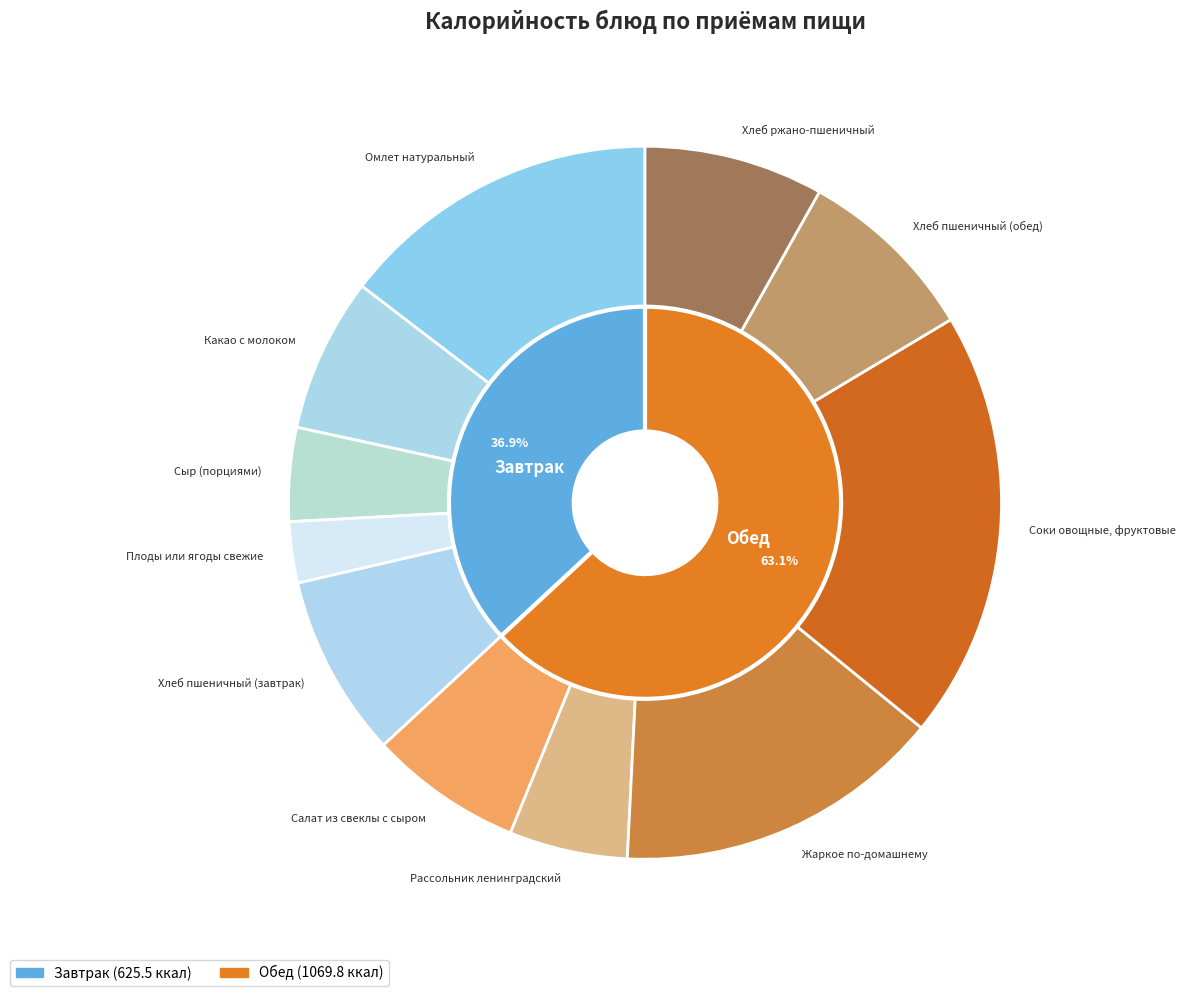

What percentage is the Рассольник ленинградский slice, to the nearest percent?

5%